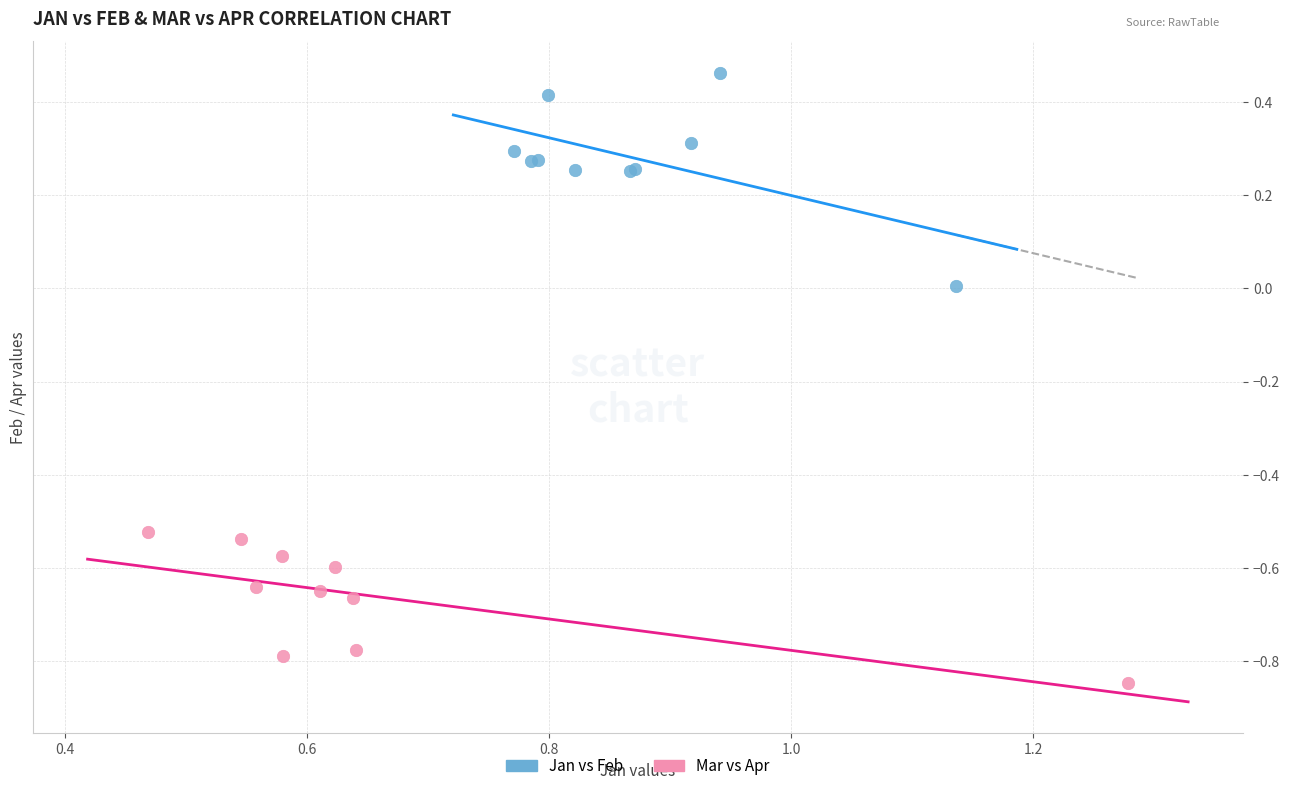

Which series contains the highest Y value?

Jan vs Feb